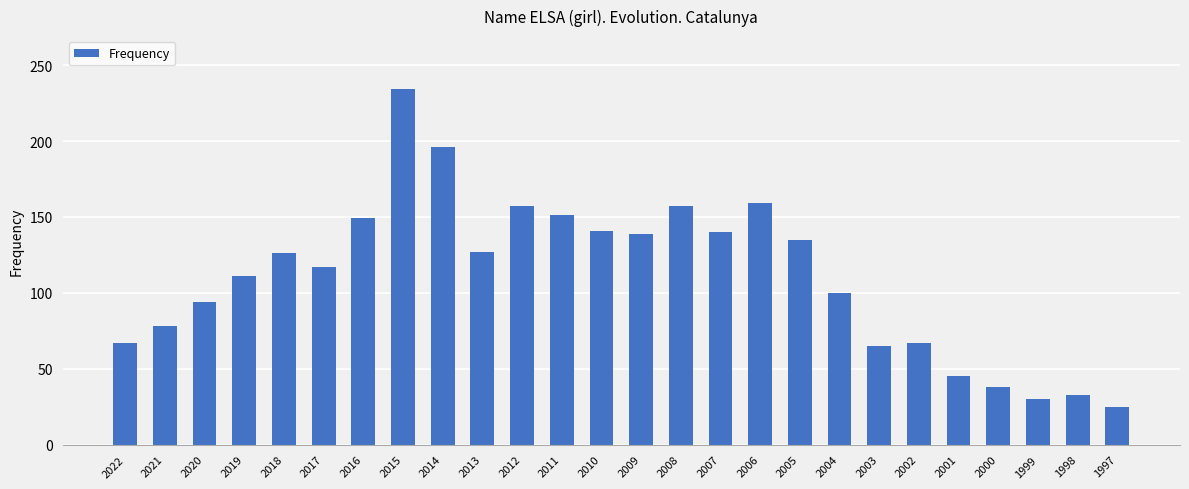

What is the difference between the values at 2018 and 2006?

33